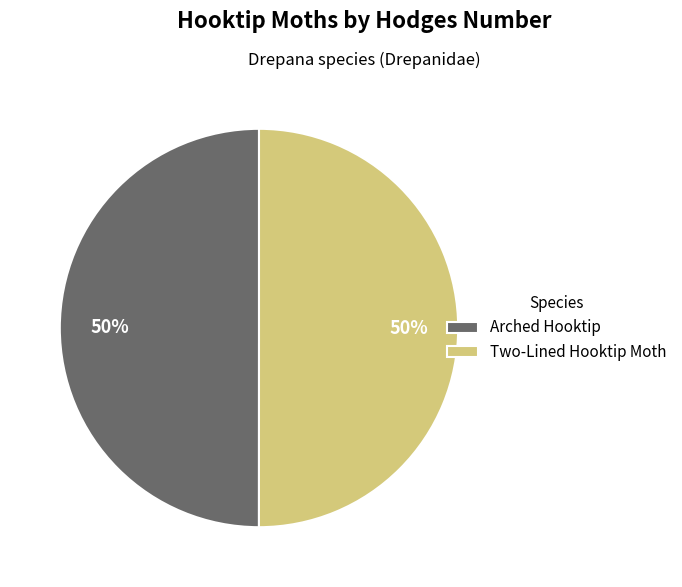

To the nearest percent, what percentage of the pie is Arched Hooktip?

50%